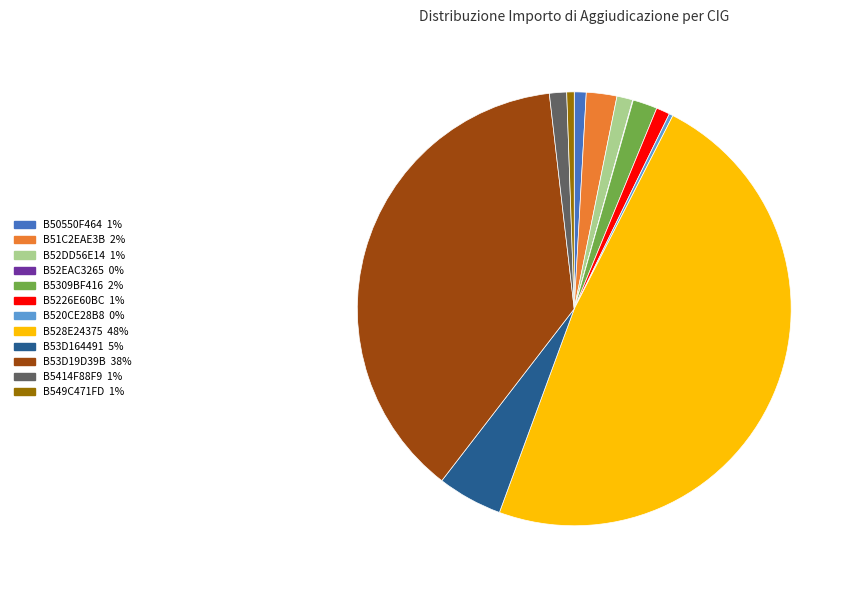

True or false: B53D164491 accounts for 5% of the total.

True